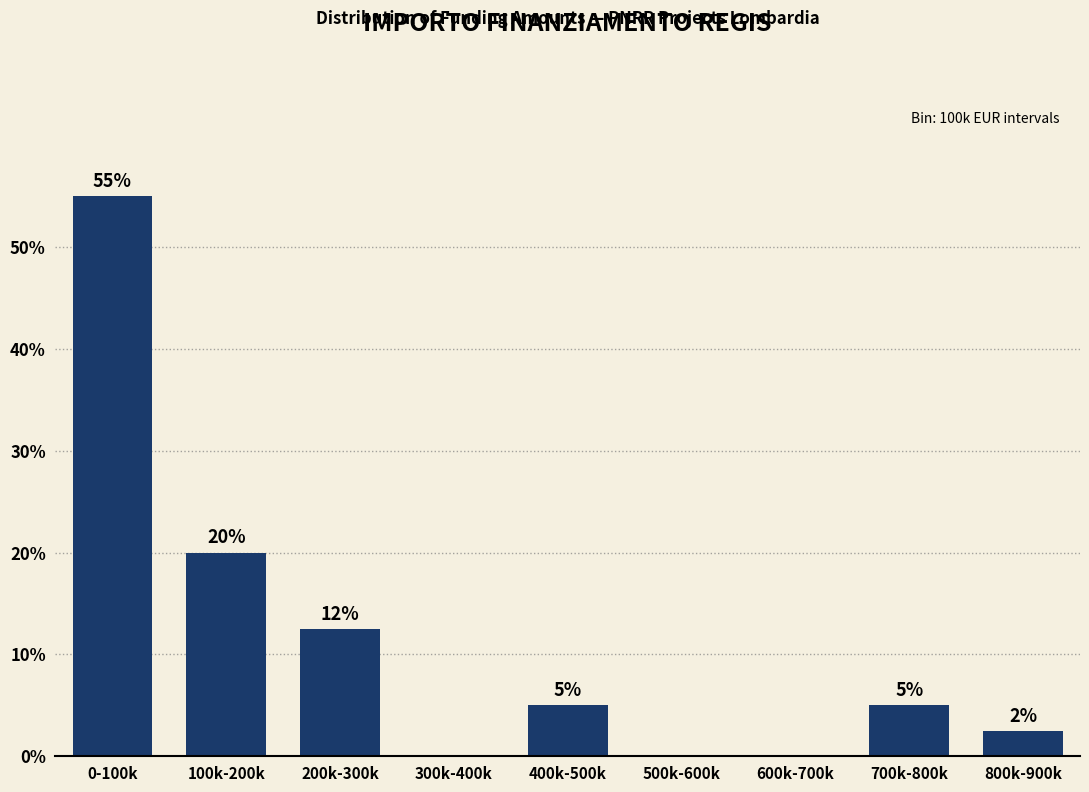

Which category has the highest value across all series?

0-100k